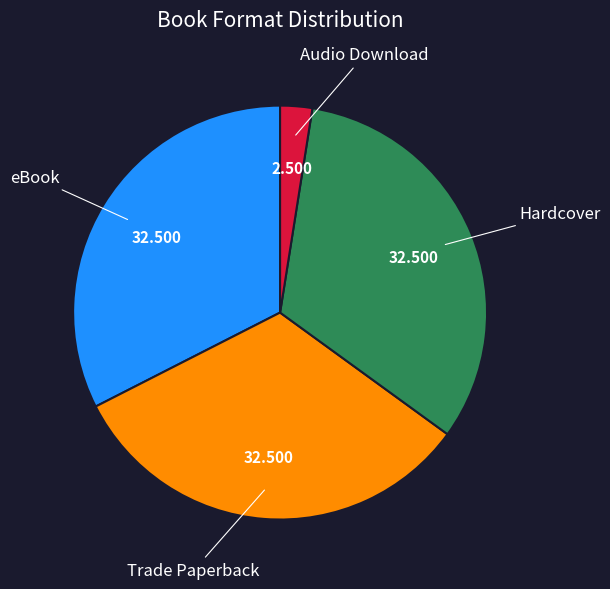

Is there any slice that represents more than half of the pie?

No